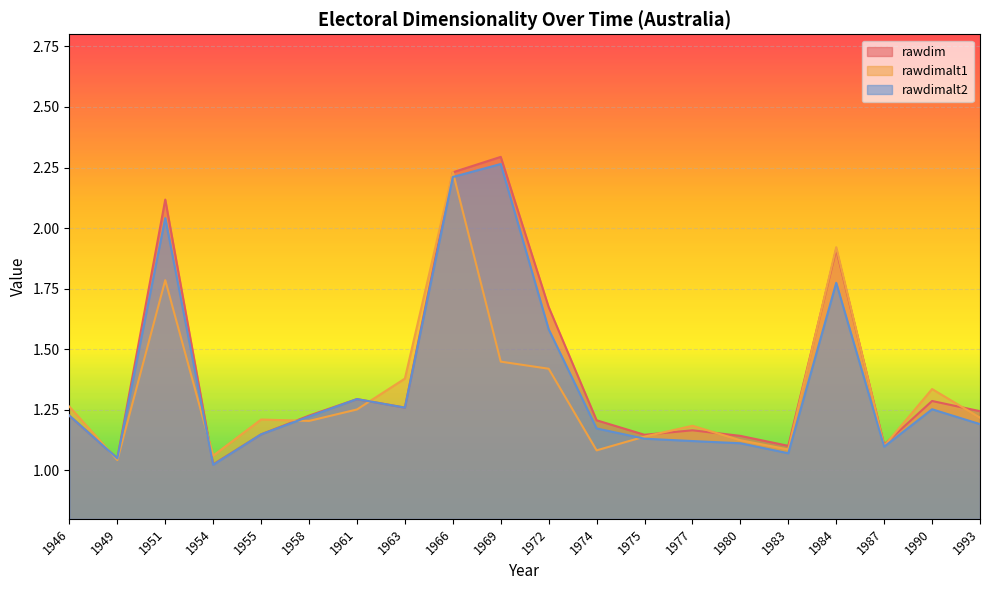

Where is rawdim nearest to the value 1?

1954